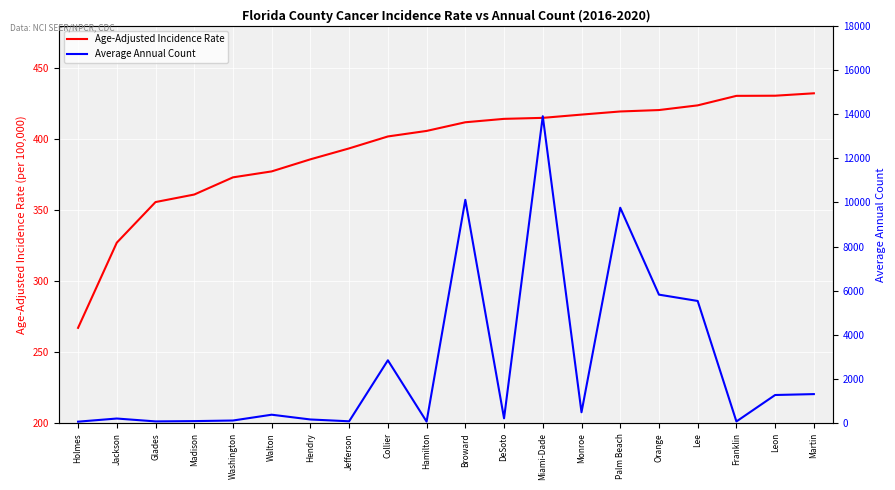

Which category has the lowest value across all series?

Holmes